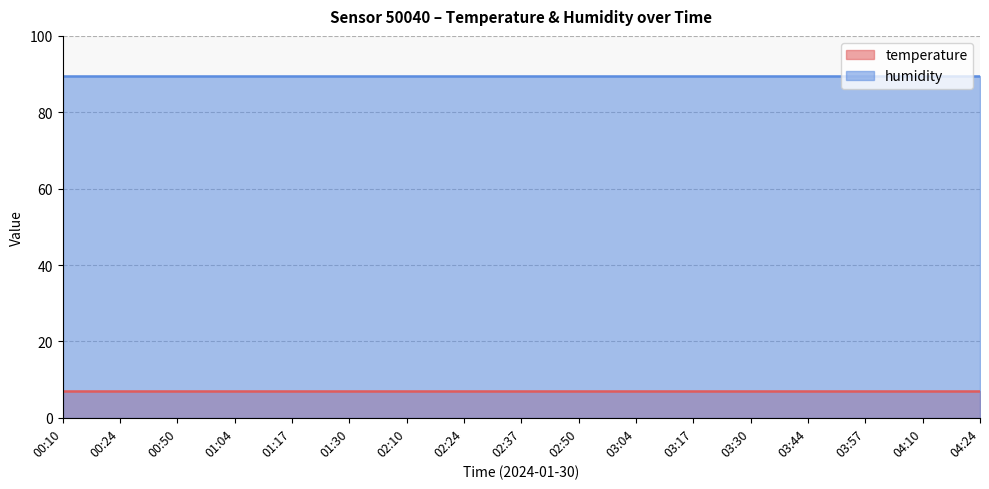

At which category is the sum across all series the highest?

00:10